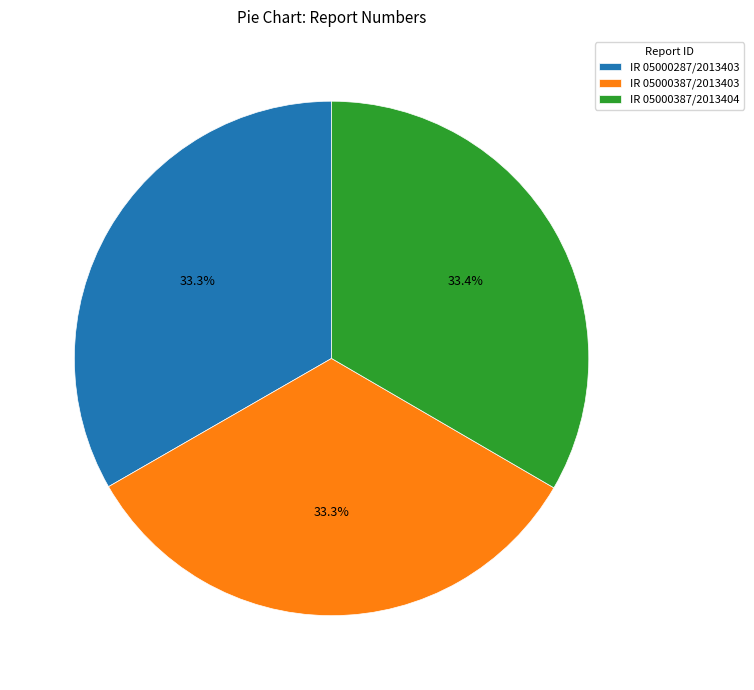

Does IR 05000387/2013403 represent more than half of the total?

No